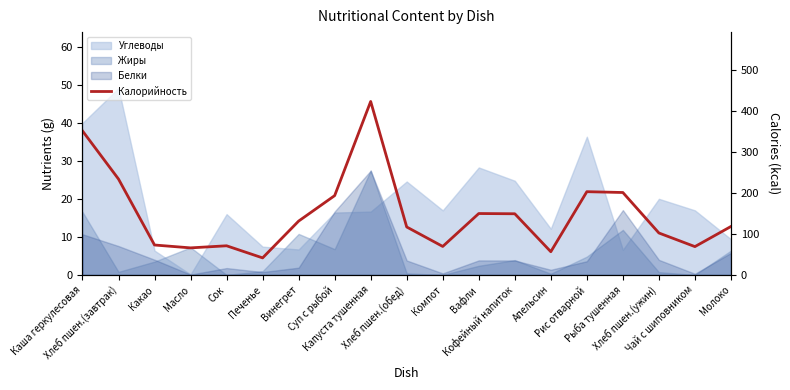

How many values exceed 118?

10